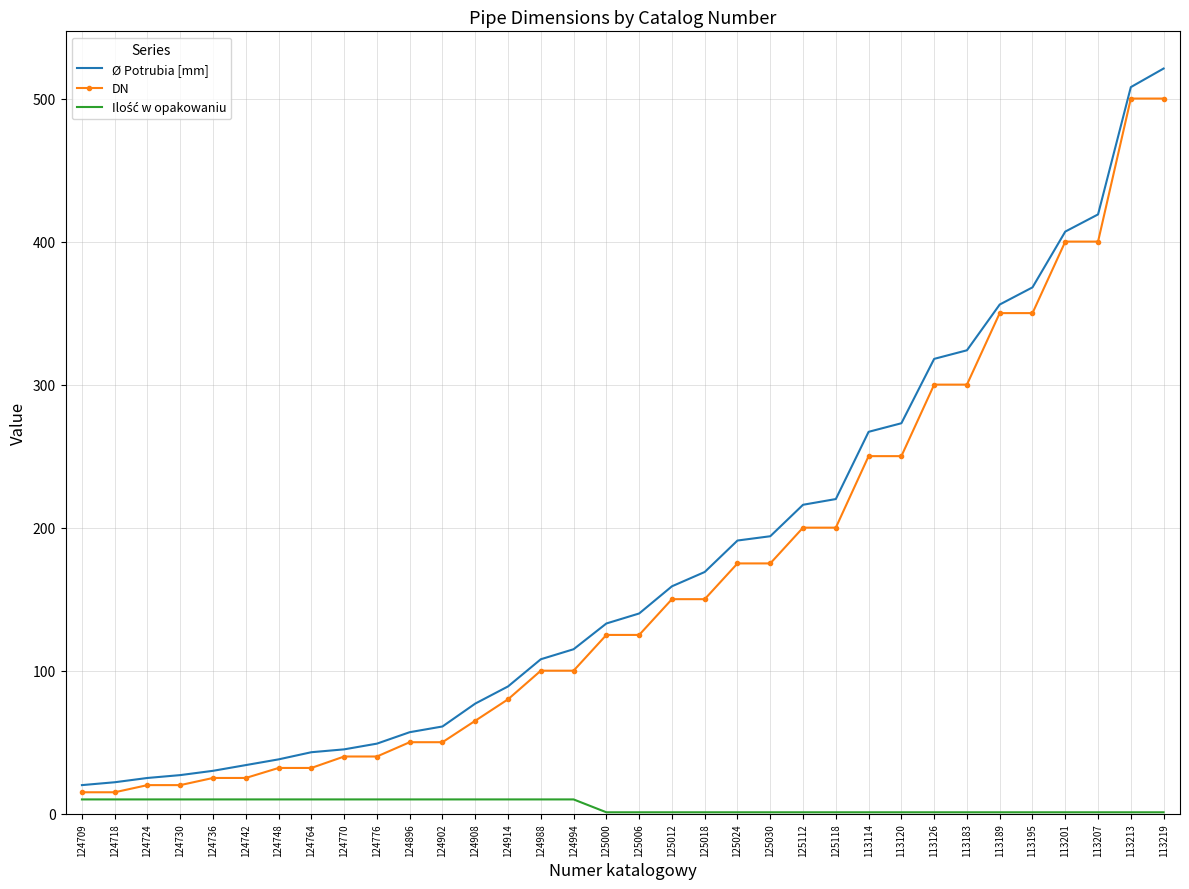

What is the maximum value for Ø Potrubia [mm]?

521